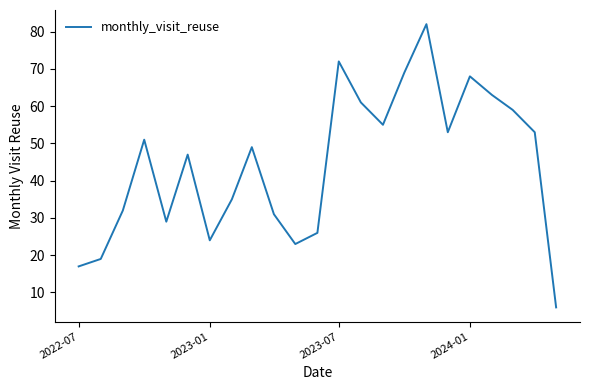

Count the number of categories in the chart.

23